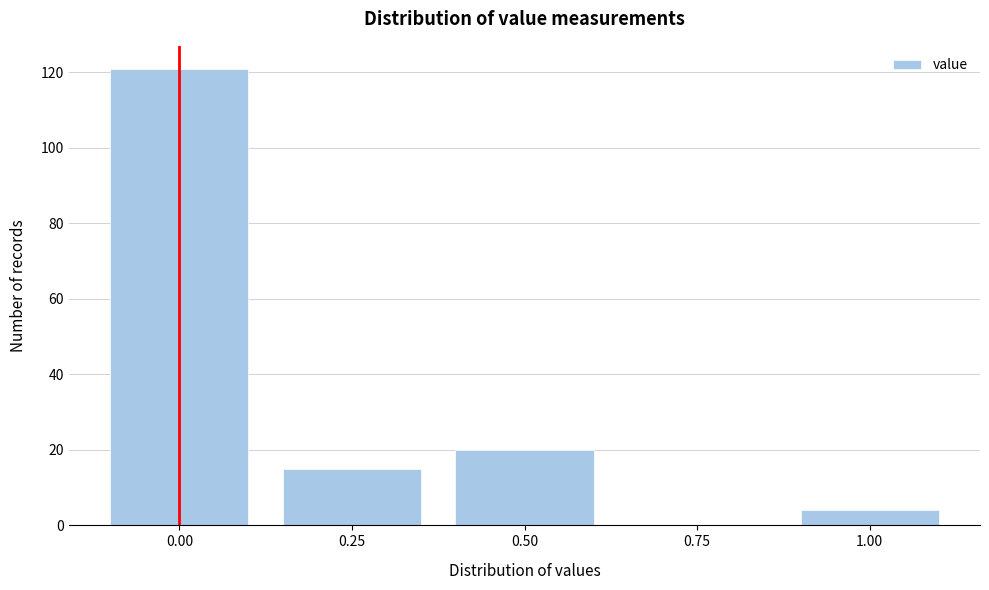

Reading left to right, transcribe all the data shown in this chart.

0.00=121	0.25=15	0.50=20	0.75=0	1.00=4